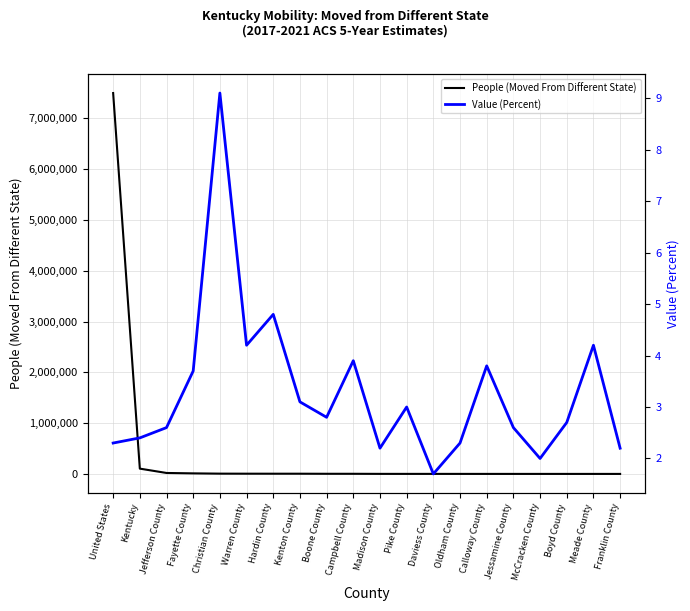

The value of Value (Percent) at Hardin County is 4.8. True or false?

True